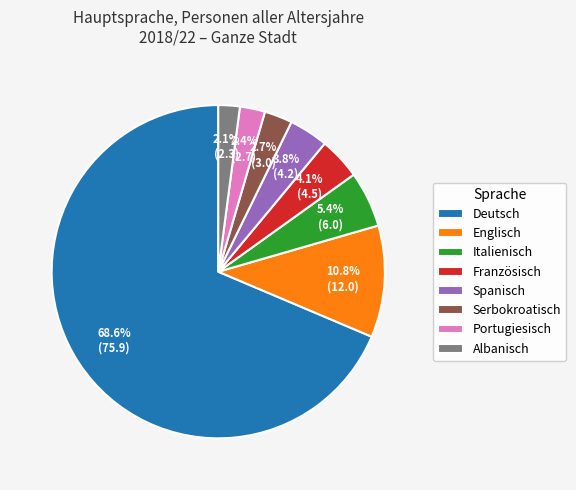

Which has a higher value, Italienisch or Portugiesisch?

Italienisch